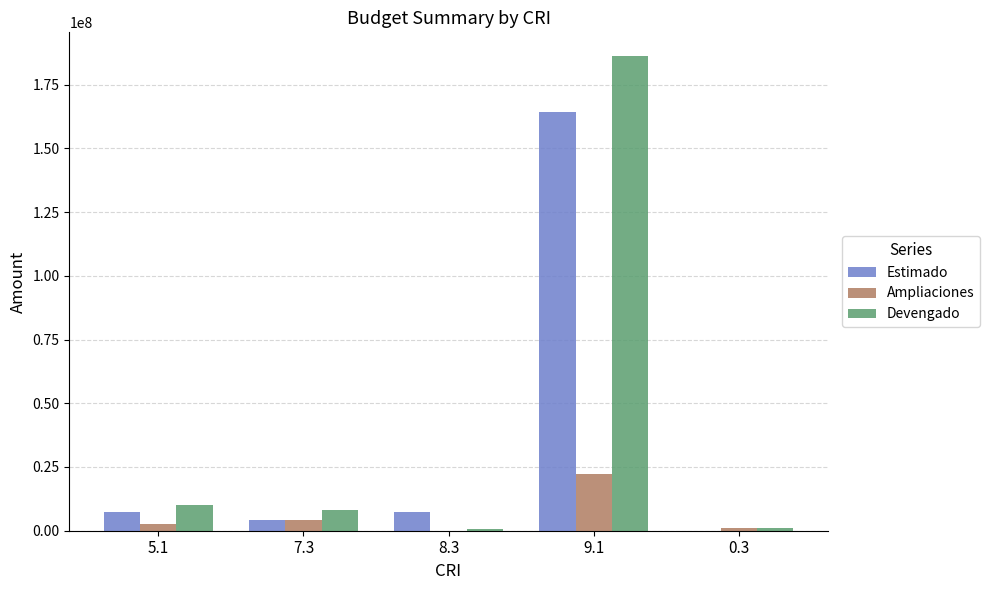

How many values in the Devengado series exceed 8252433?

3